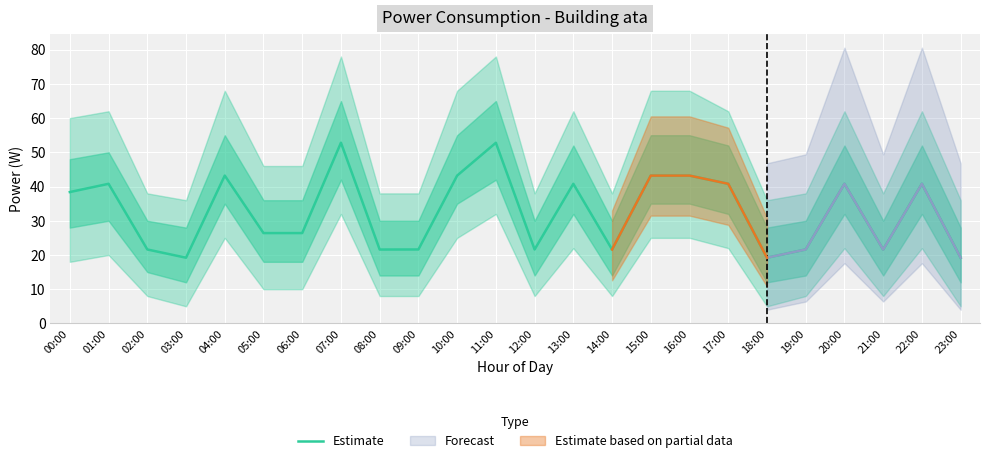

What is the value of the 2nd point from the left?

40.8